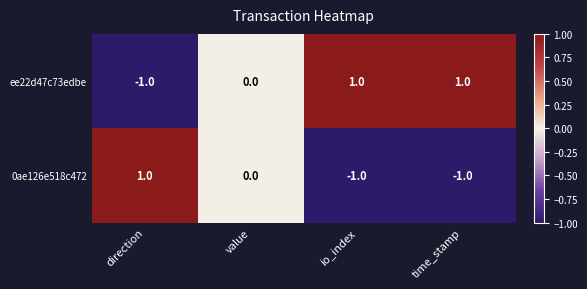

The value of 0ae126e518c472 at value is 1. True or false?

False